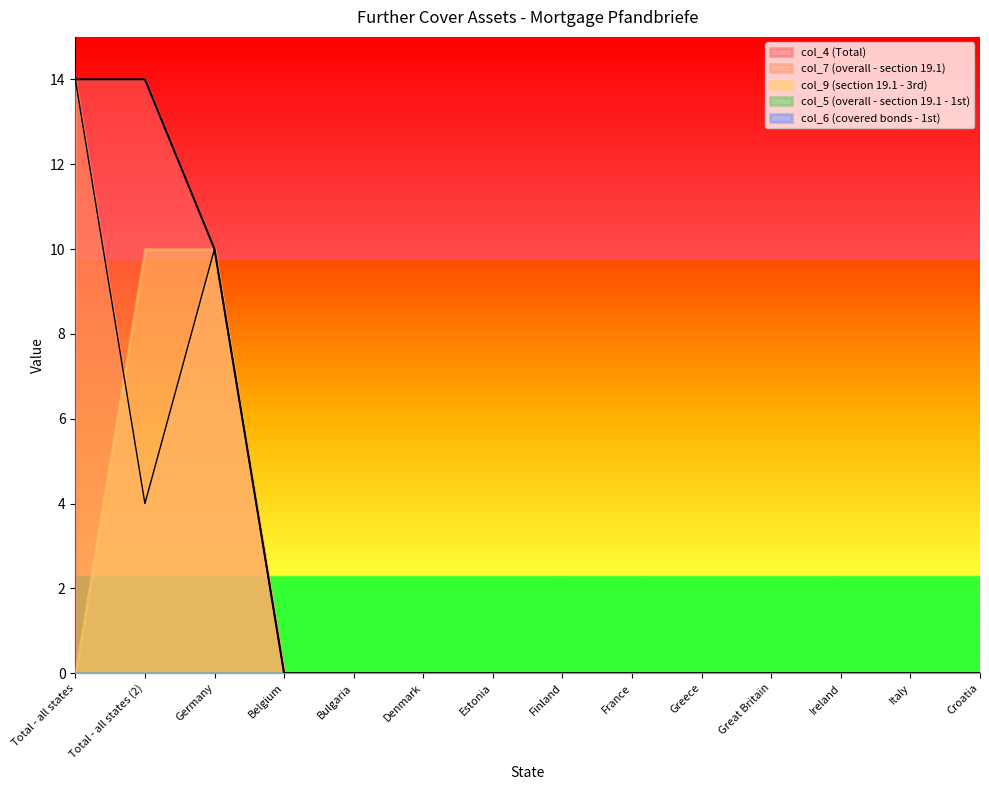

What is the label of the 13th point from the left?

Italy